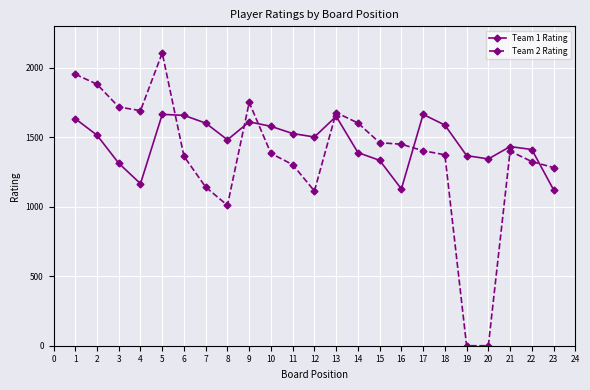

Rank the series by their average value, from lowest to highest.

Team 2 Rating, Team 1 Rating